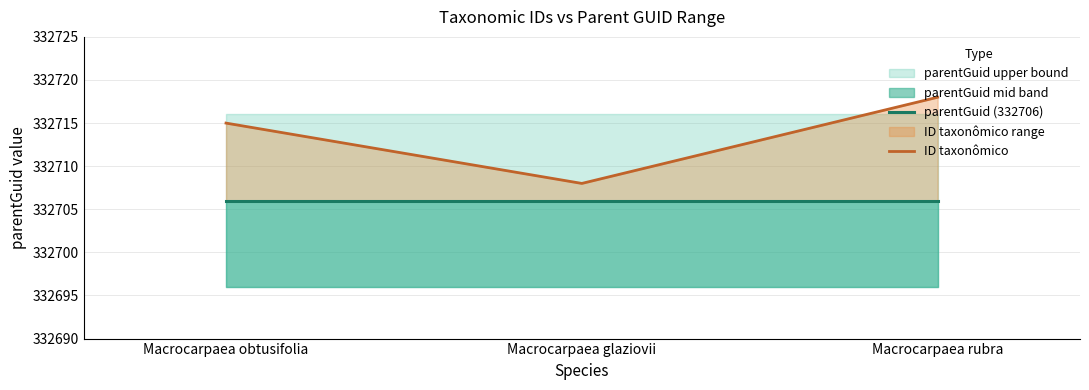

What is the difference between the ID taxonômico values at Macrocarpaea rubra and Macrocarpaea obtusifolia?

3